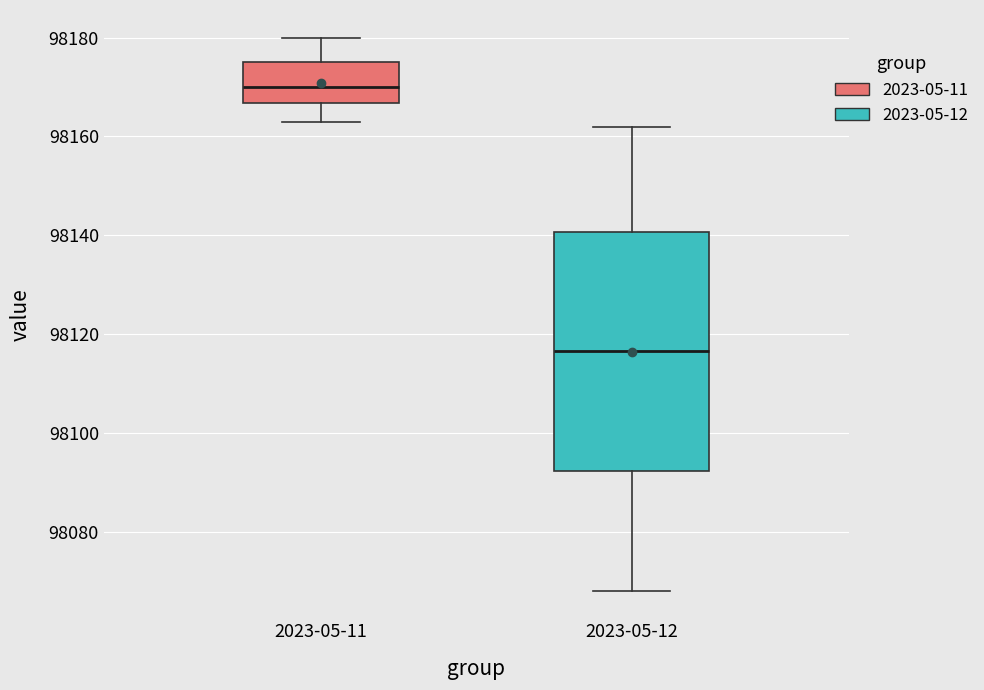

Reading left to right, transcribe this box plot: for each box, give where its median line is, the range the box spans, and where its two whiskers end, as read against the y-axis. The values are not printed on the chart, so give them approximately, as read against the axis.

2023-05-11: median 98170, box 98166 to 98176, whiskers 98164 to 98180
2023-05-12: median 98116, box 98092 to 98140, whiskers 98068 to 98162